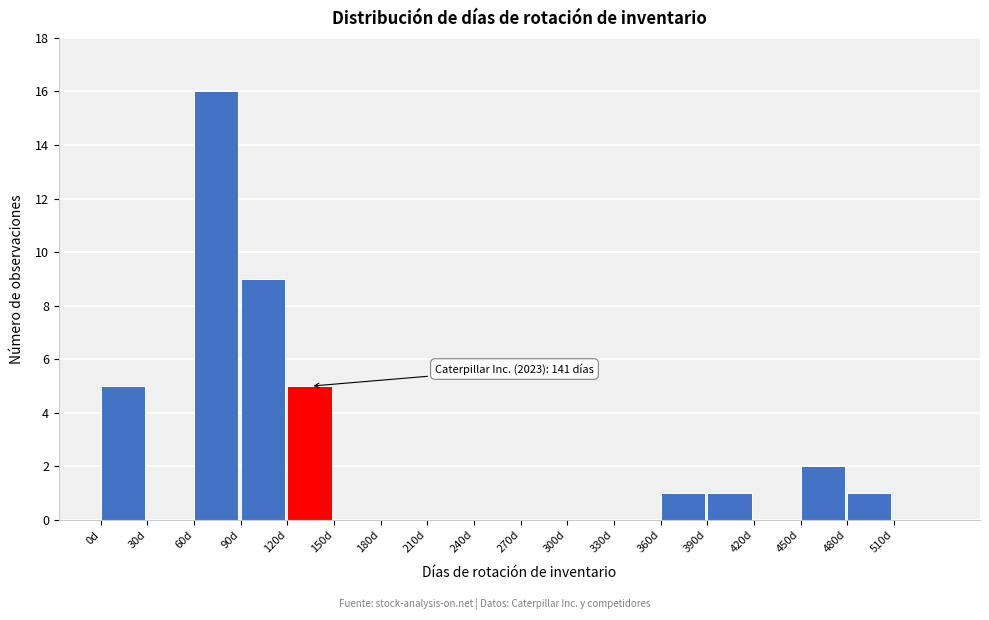

Which range on the x-axis has the tallest bar?

60 to 90